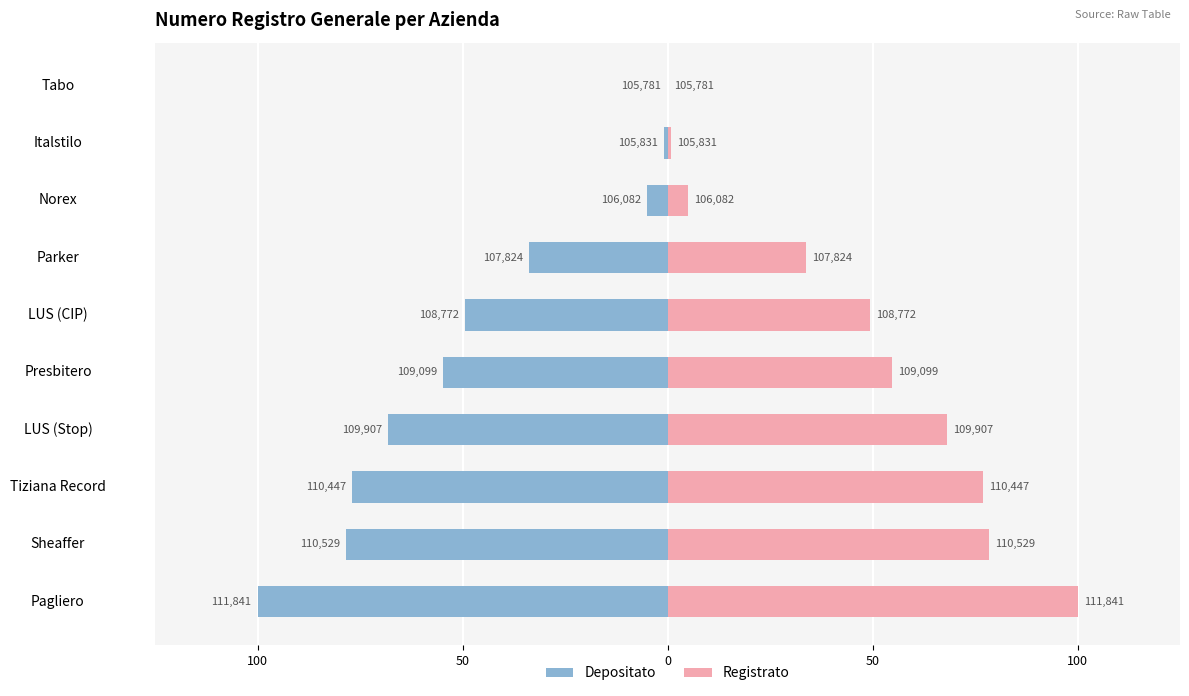

Between LUS (CIP) and Tiziana Record, which is larger?

LUS (CIP)